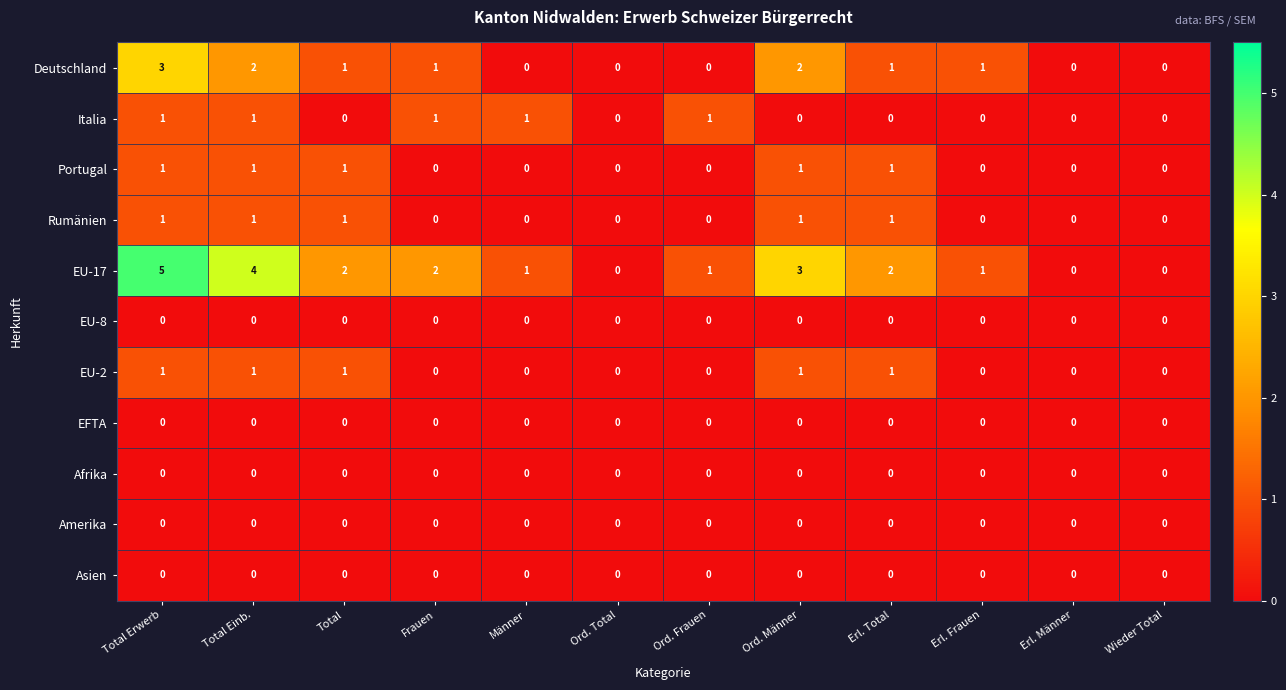

The Afrika series shows 0 at Frauen. True or false?

True